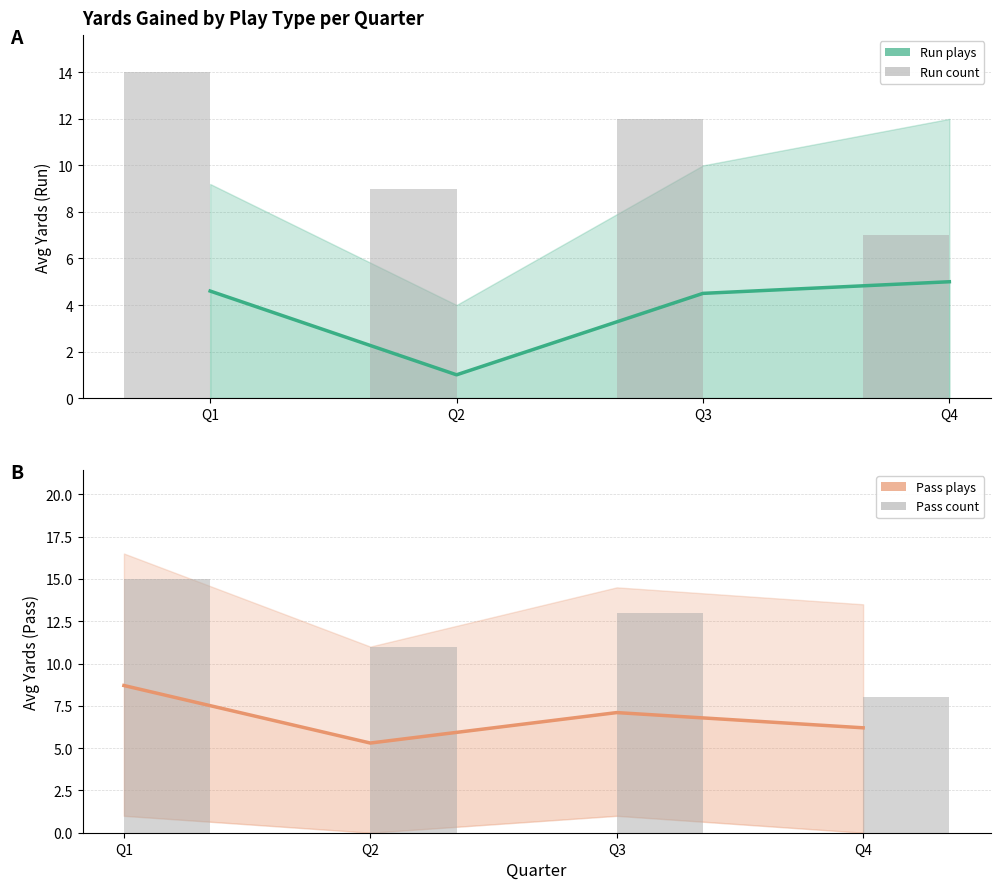

What is the difference between the Run (Estimate) values at Q2 and Q3?

3.5